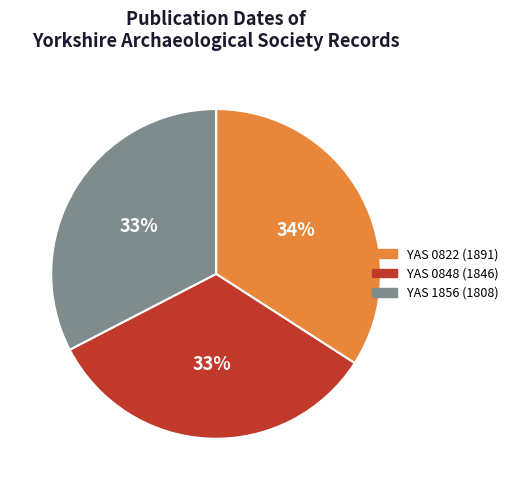

Is it true that YAS 1856 (1808) is 33% of the pie?

True